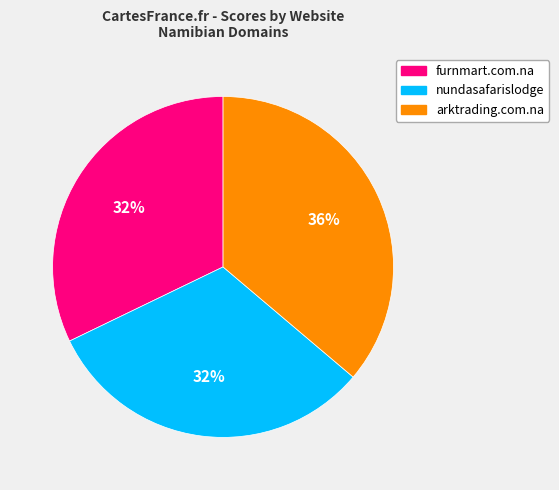

Is there a majority slice in this chart?

No